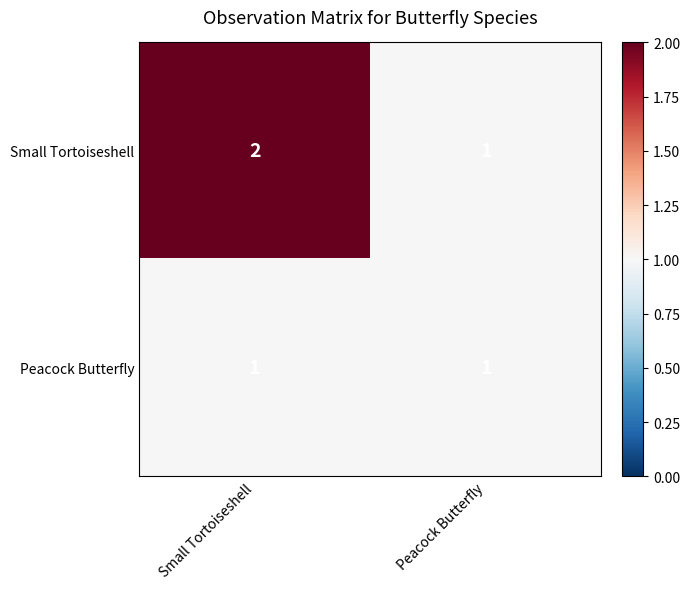

Rank the series at Small Tortoiseshell from lowest to highest value.

Peacock Butterfly, Small Tortoiseshell